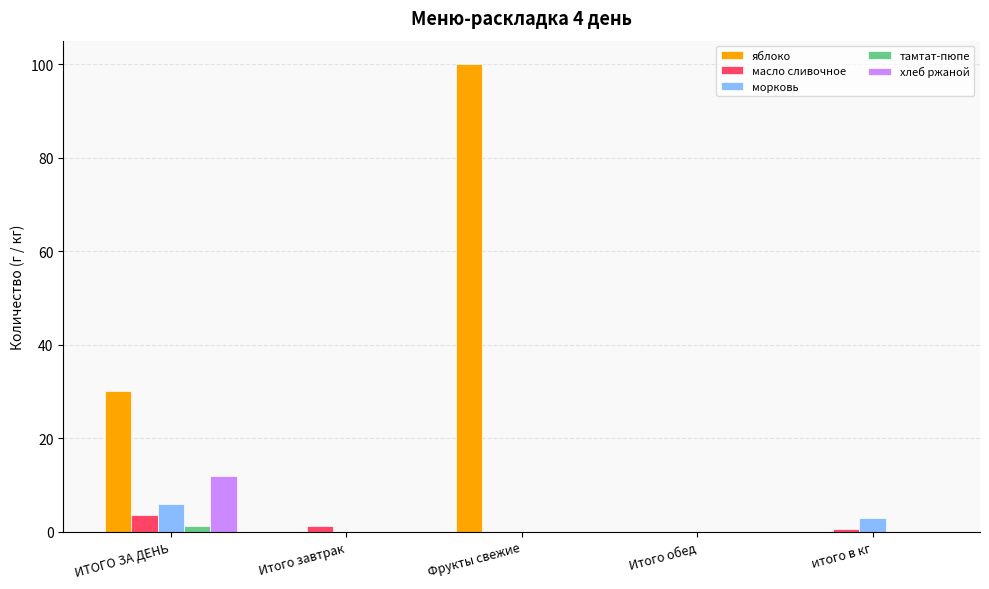

Which series changed the most between ИТОГО ЗА ДЕНЬ and Итого завтрак?

яблоко